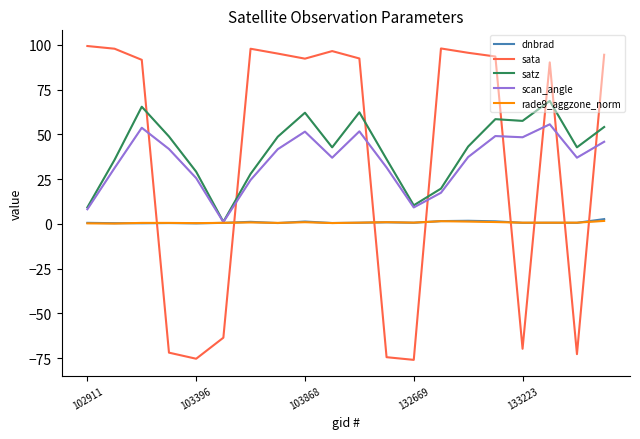

What is the minimum value shown in the chart?

-76.0